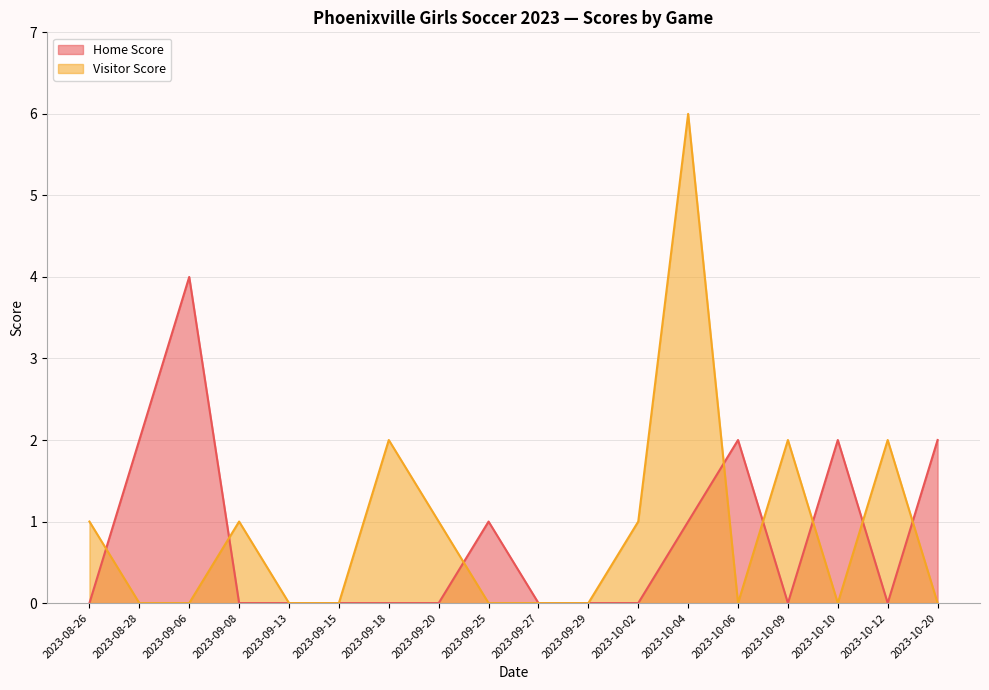

What is the difference between the second highest and second lowest values in the Visitor Score series?

2